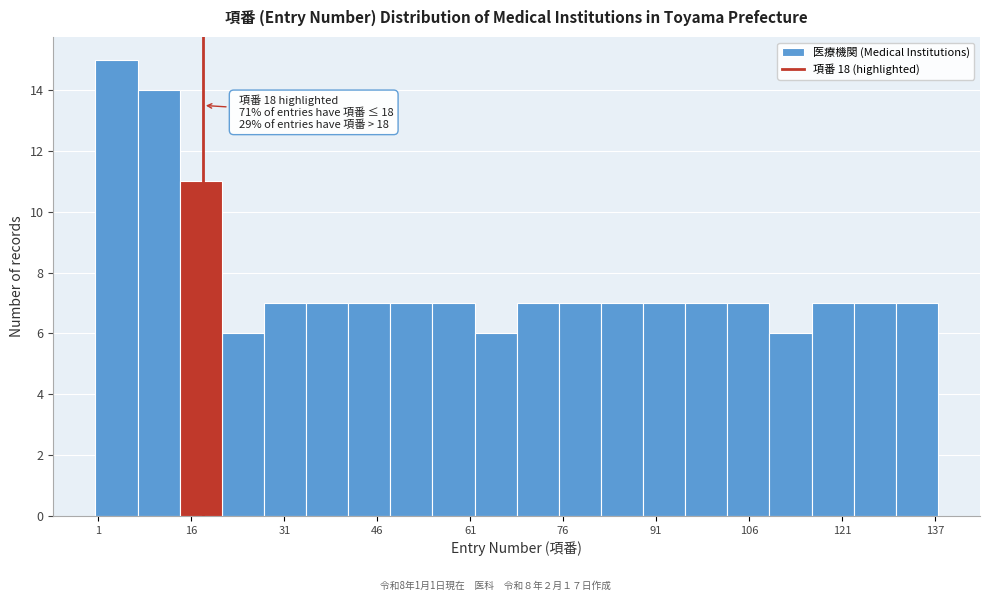

Read against the x-axis, roughly where is the centre of the tallest bar?

4